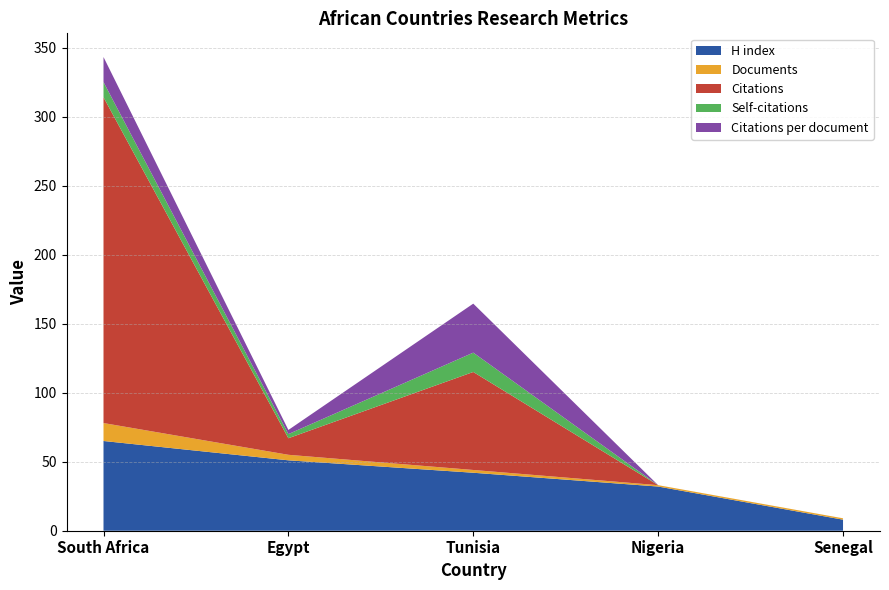

Which category has the highest value in the H index series?

South Africa